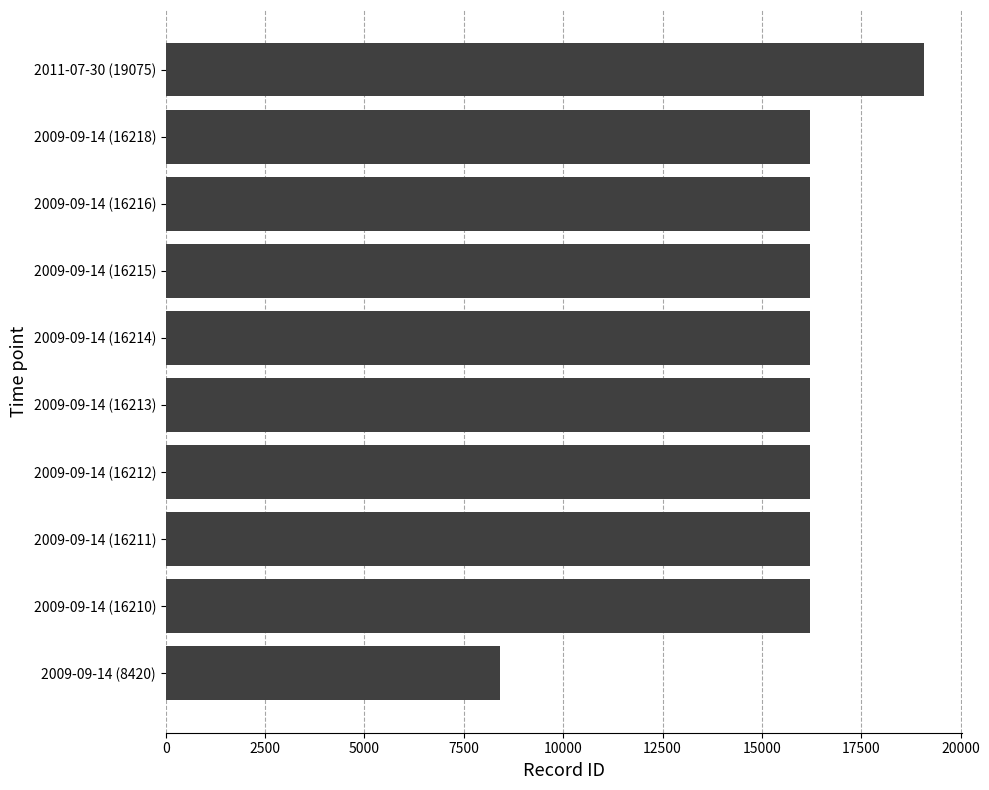

What is the difference between the maximum and minimum values?

10655